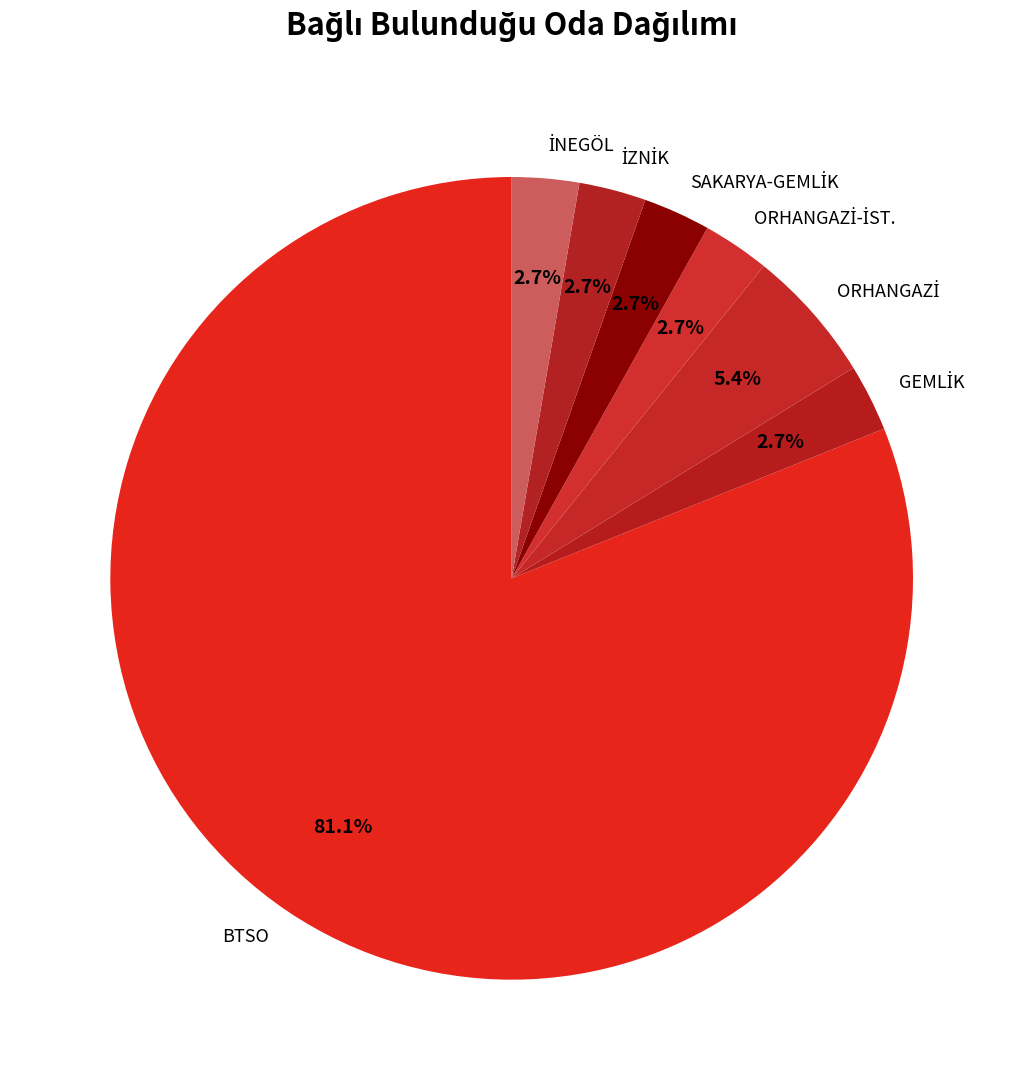

Which category accounts for the majority?

BTSO